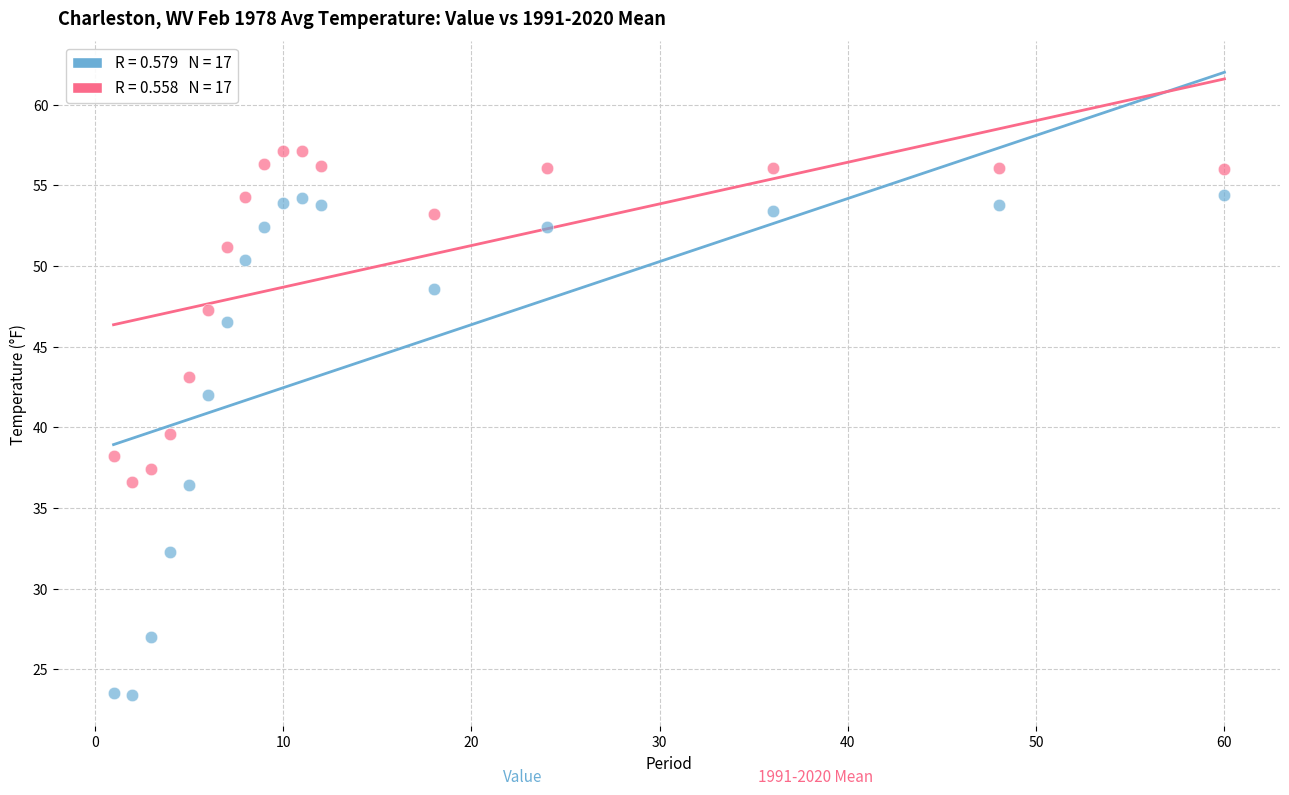

Across all data points, what is the range of X values (max minus min)?

59.0